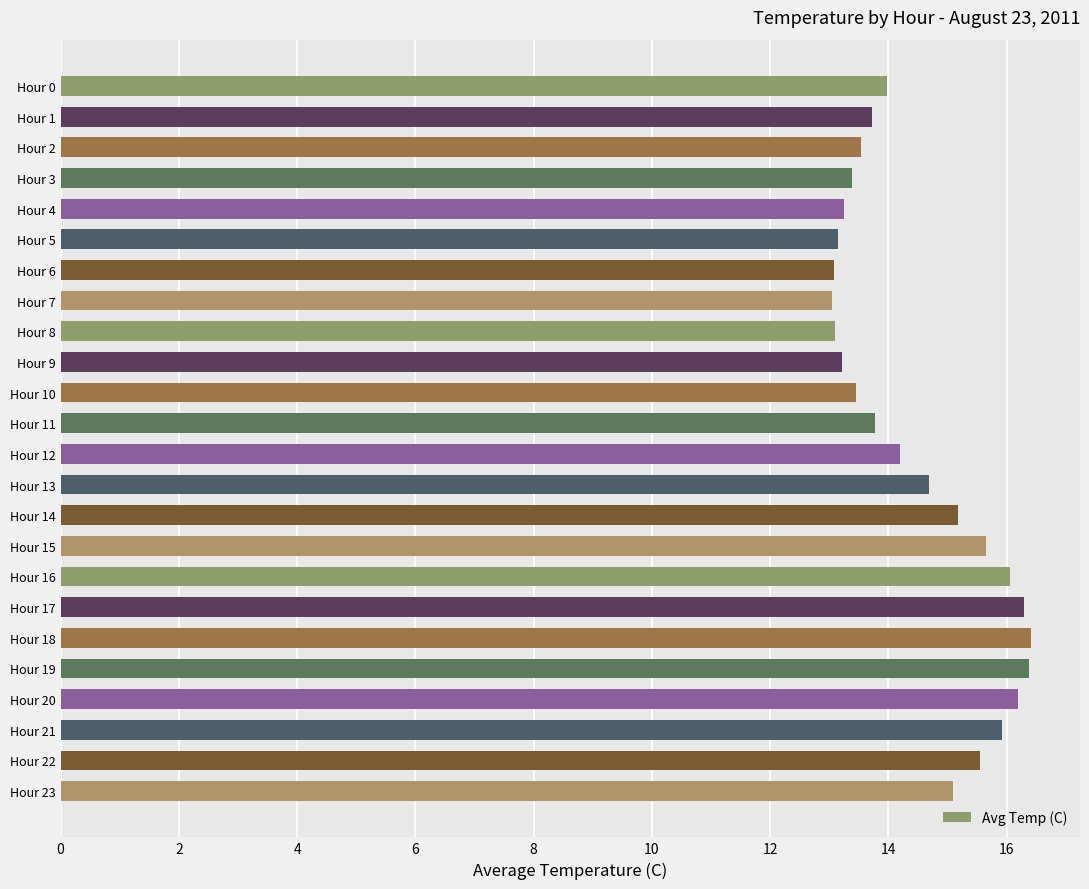

True or false: the data shows 14.0 at Hour 0.

True